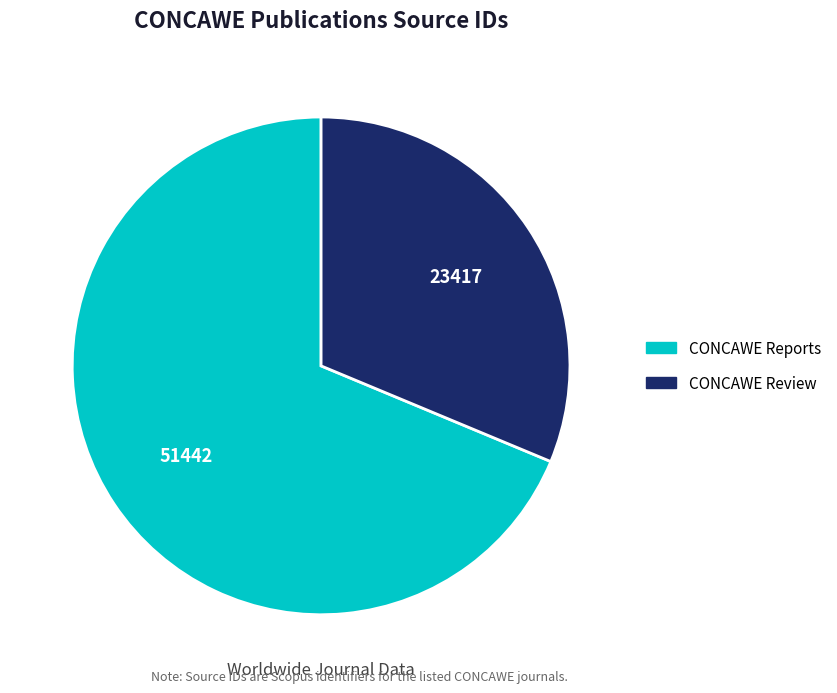

Which has a higher value, CONCAWE Review or CONCAWE Reports?

CONCAWE Reports